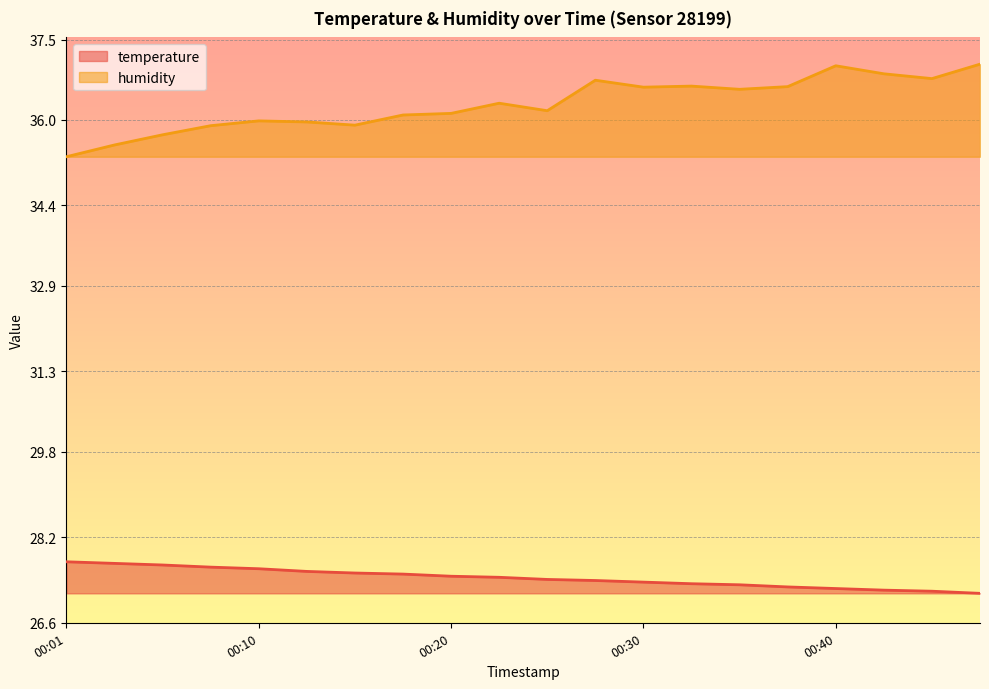

How many temperature values are between 27 and 28?

20